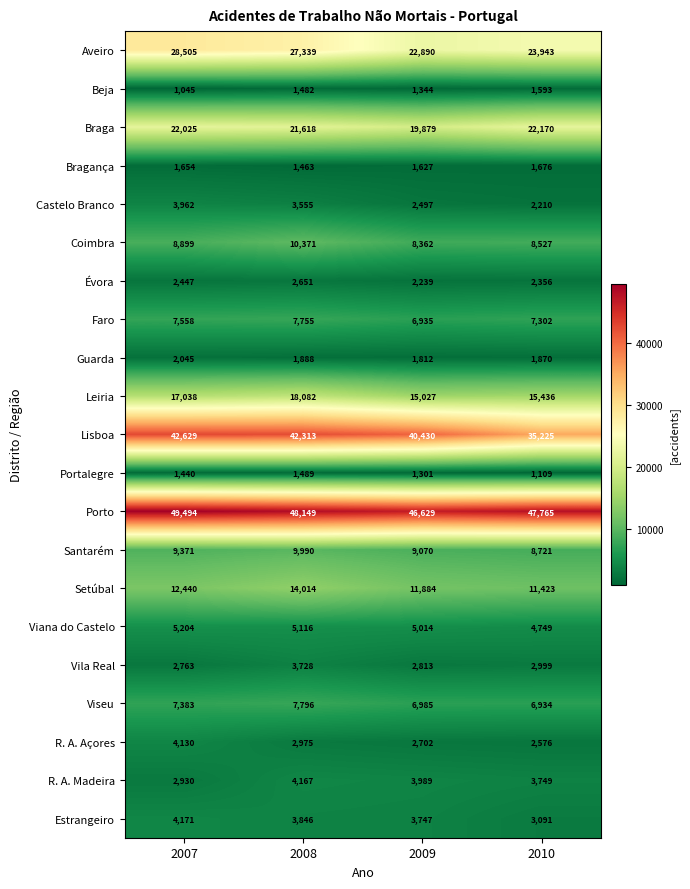

Between 2007 and 2010, which series saw the biggest shift?

Lisboa